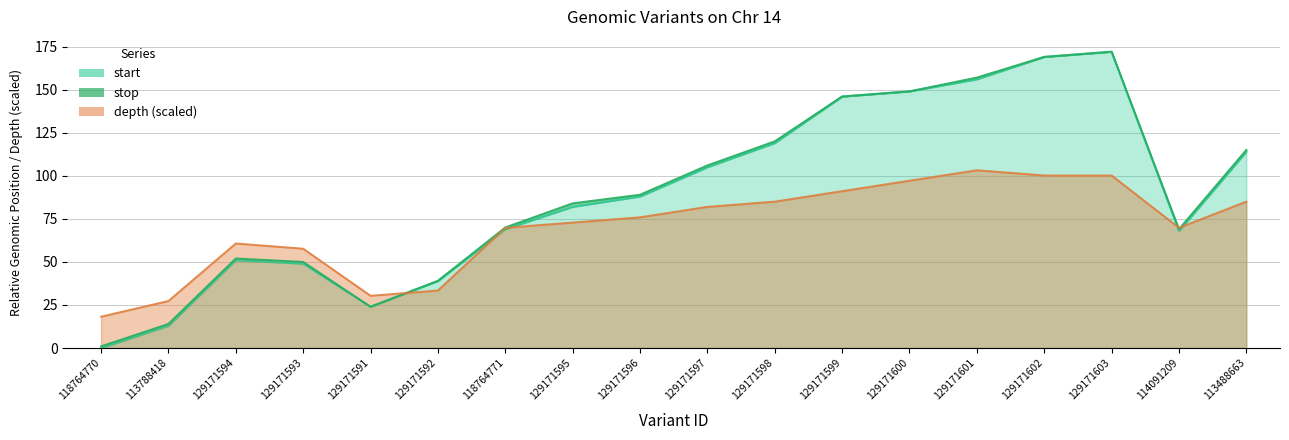

Which series has the largest range (max minus min)?

start